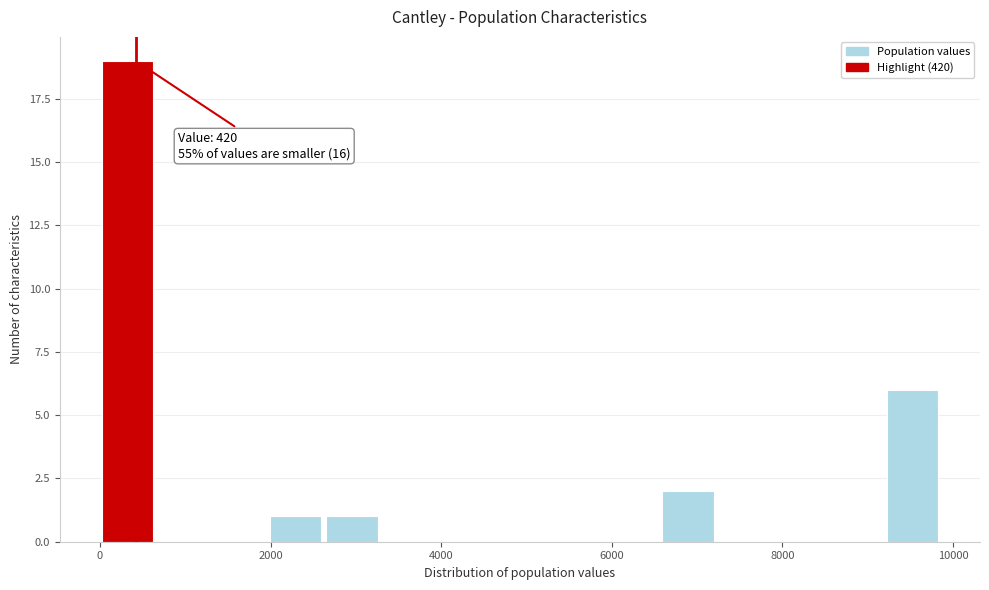

Read against the x-axis, roughly where is the centre of the tallest bar?

400